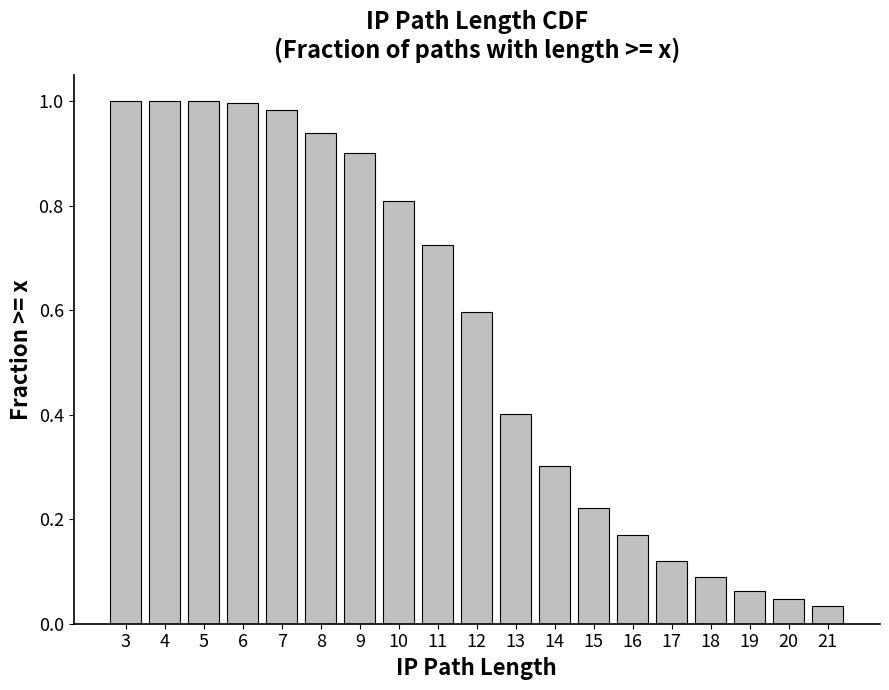

Where is the data nearest to the value 0?

21